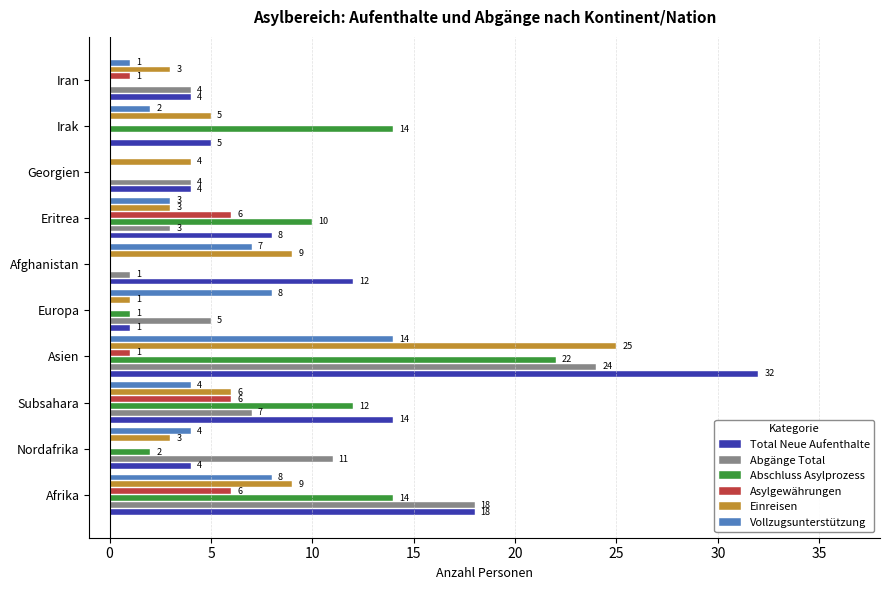

How many series are shown in this chart?

6